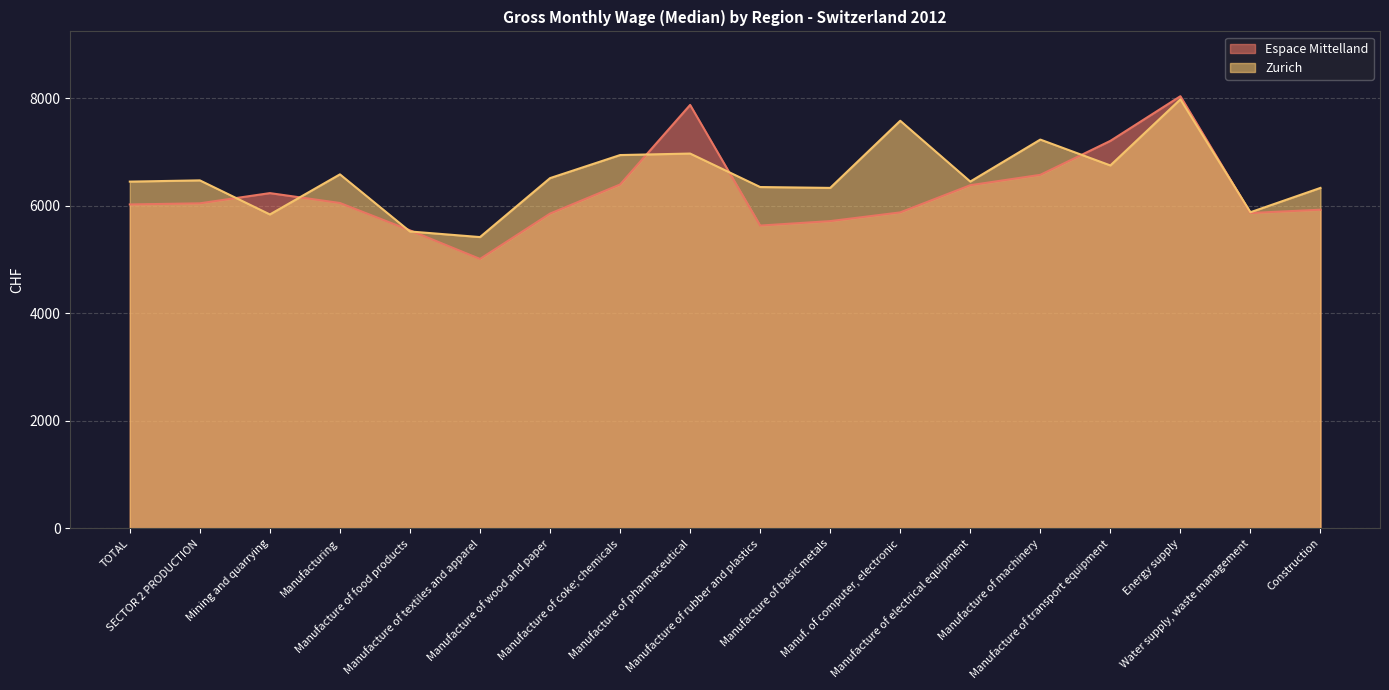

Reading left to right, transcribe all the data shown in this chart.

Espace Mittelland: 6026	6047	6237	6053	5544	5012	5856	6397	7878	5633	5716	5878	6384	6577	7209	8040	5867	5928
Zurich: 6451	6474	5840	6586	5523	5419	6516	6945	6973	6350	6334	7583	6452	7233	6752	7982	5881	6334